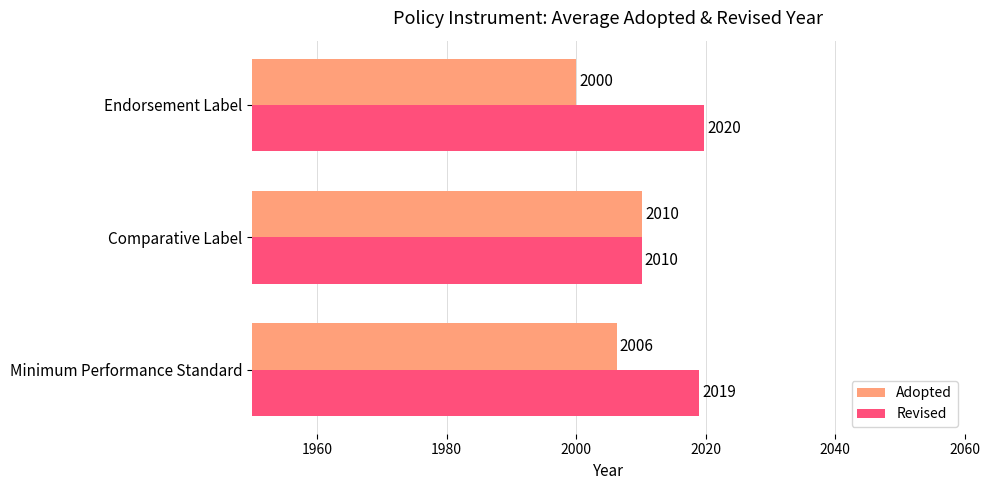

Which series has the largest total across all categories?

Revised